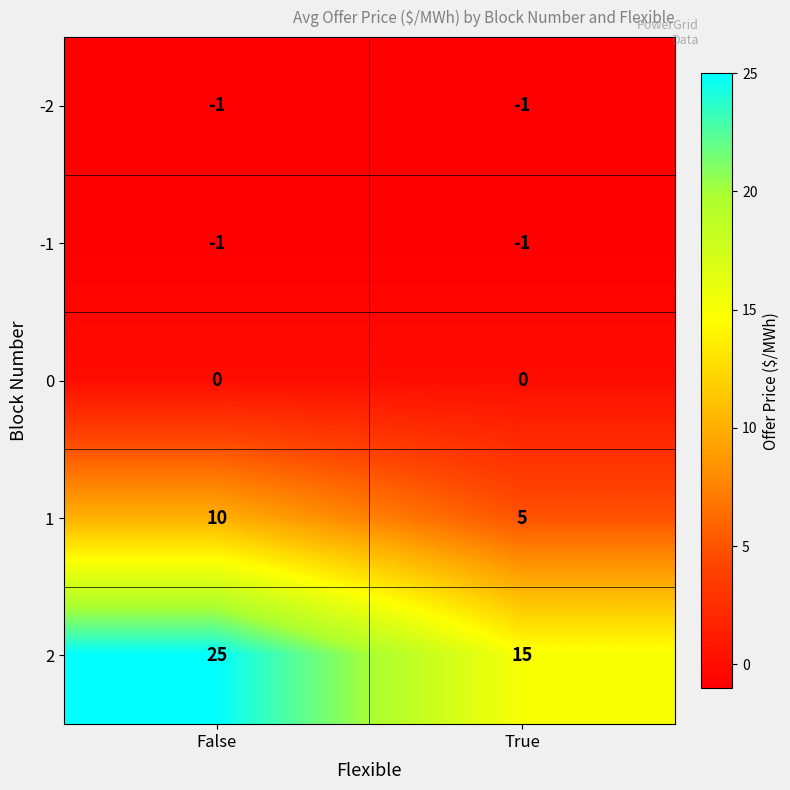

At which label does 2 reach its minimum?

True